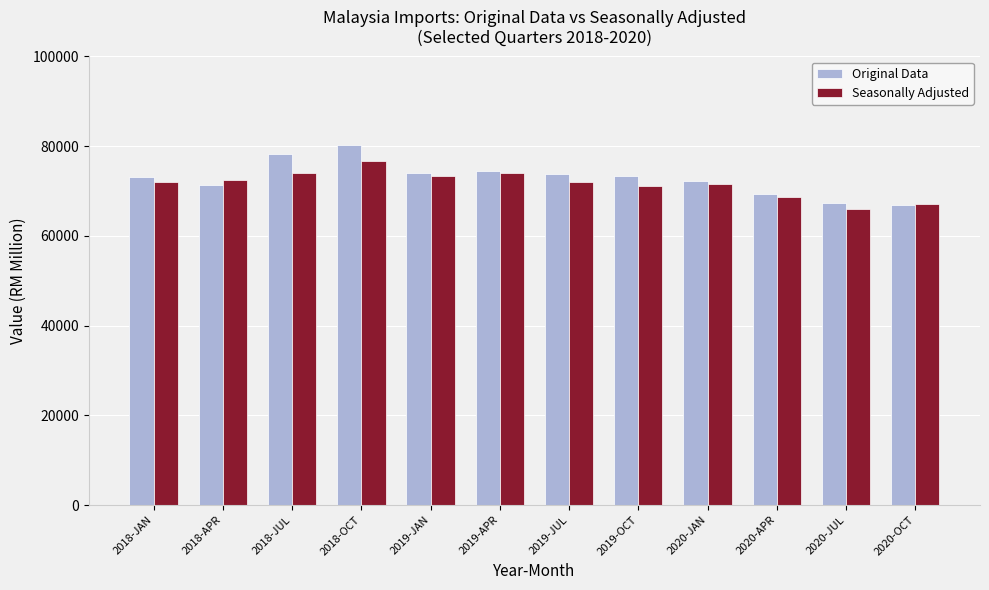

Which series has the largest total across all categories?

Original Data